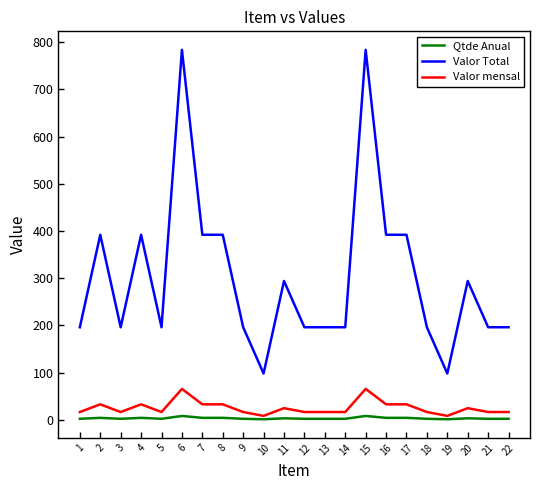

At 7, list the series in order from smallest to largest.

Qtde Anual, Valor mensal, Valor Total